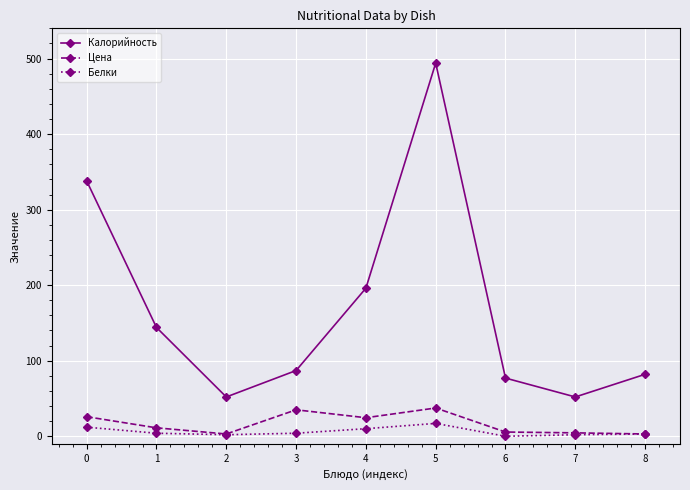

True or false: Калорийность has more than 1 points higher than both neighbors.

False